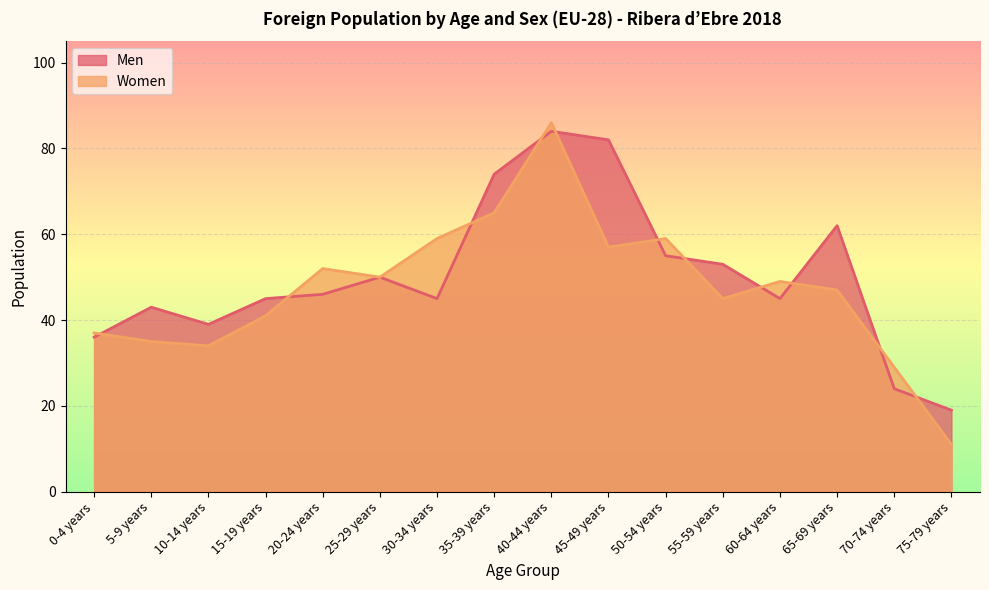

In Men, how many points are higher than both neighbors (excluding endpoints)?

4